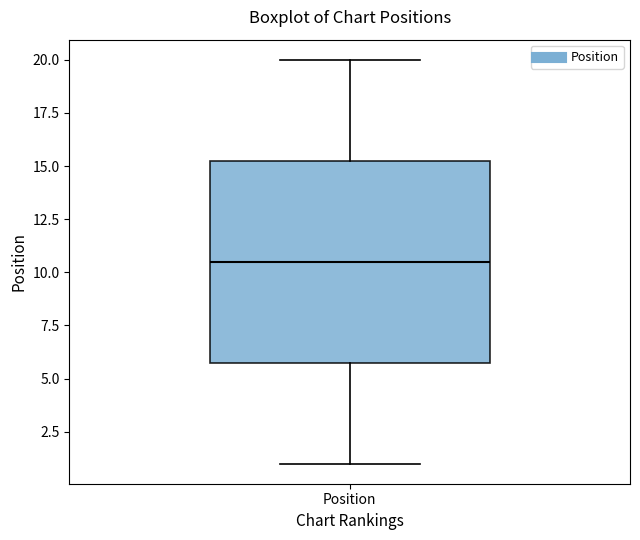

Read this box plot against the y-axis: the position of the median line, the range covered by the box, and the ends of both whiskers. The values are not printed on the chart, so give them approximately, as read against the axis.

median 10.5, box 6.0 to 15.5, whiskers 1.0 to 20.0